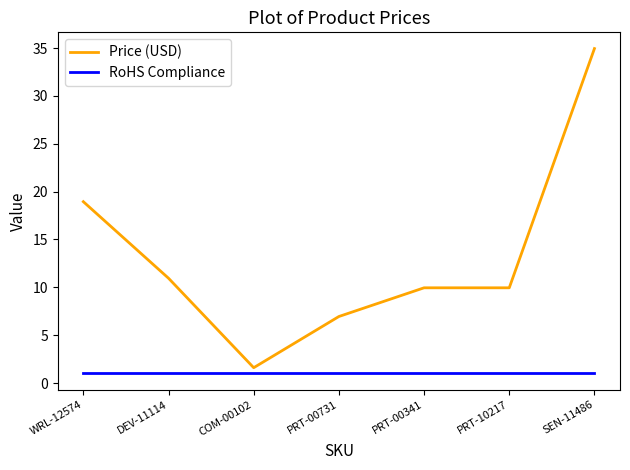

At how many categories does at least one series exceed 3?

6